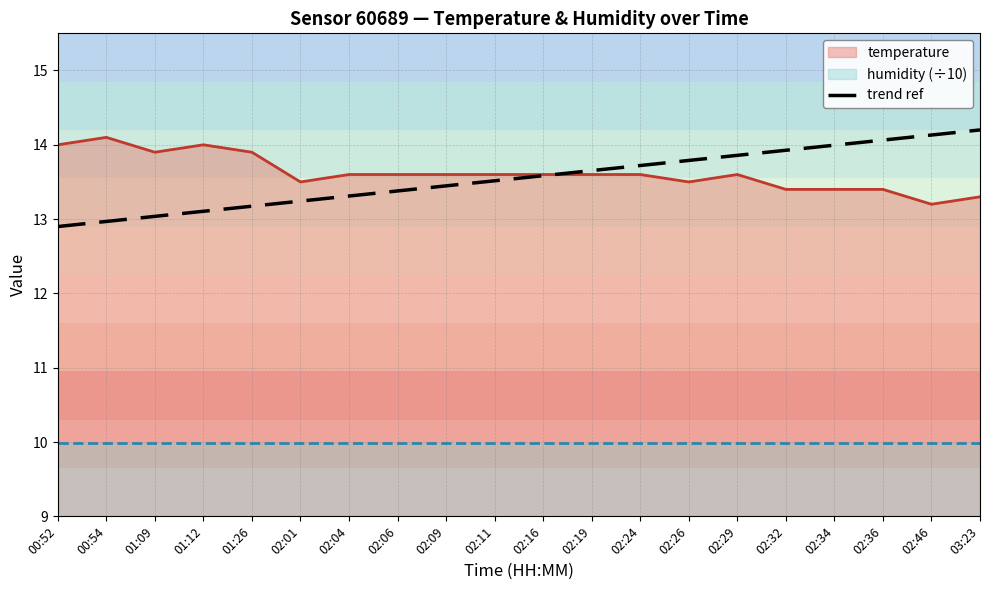

Rank the categories by value from highest to lowest.

03:23, 02:46, 02:36, 02:34, 02:32, 02:29, 02:26, 02:24, 02:19, 02:16, 02:11, 02:09, 02:06, 02:04, 02:01, 01:26, 01:12, 01:09, 00:54, 00:52